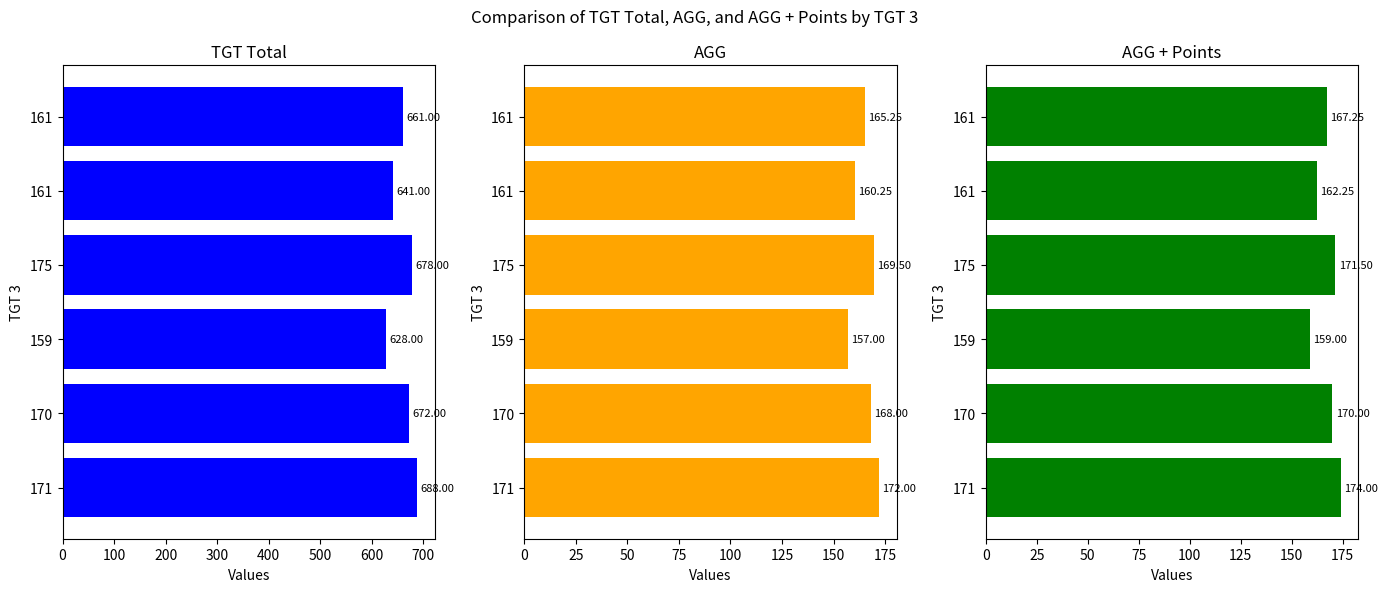

True or false: AGG has a value of 269.4 at 161.

False